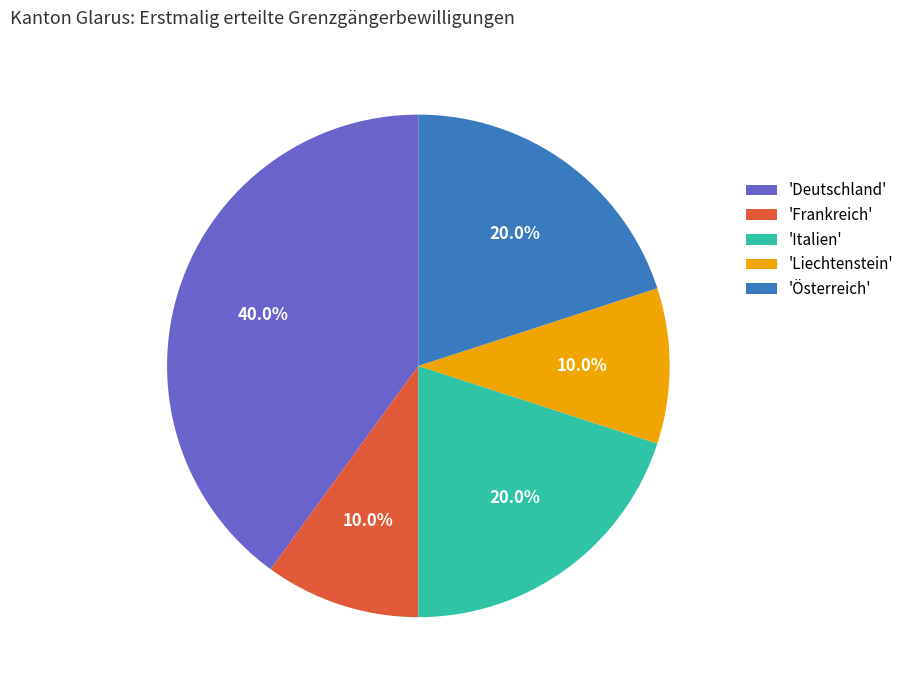

Does any single category account for the majority?

No